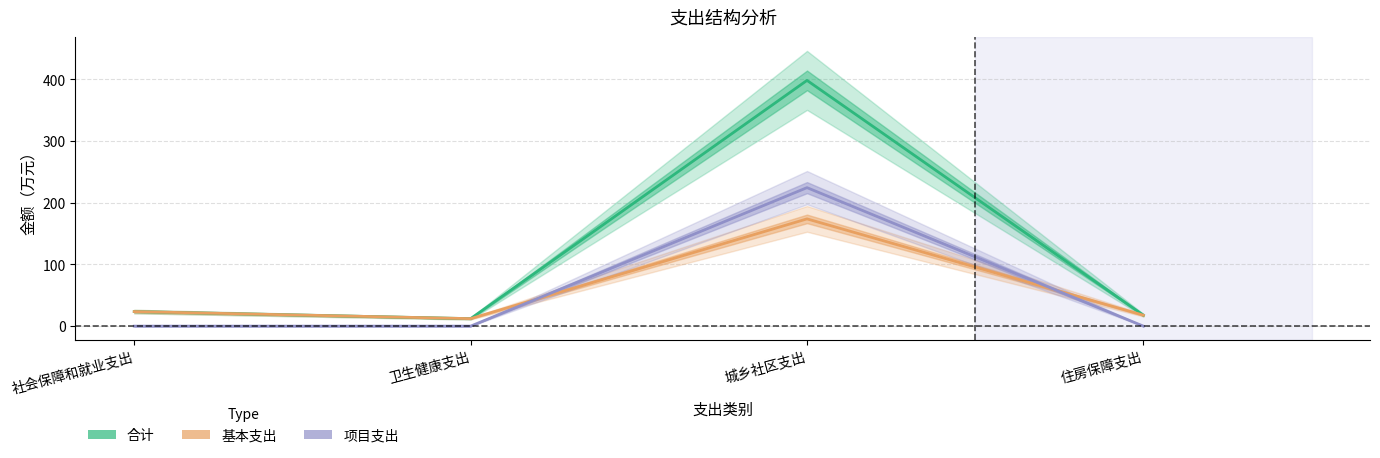

What are all the series names shown in the legend?

合计, 基本支出, 项目支出